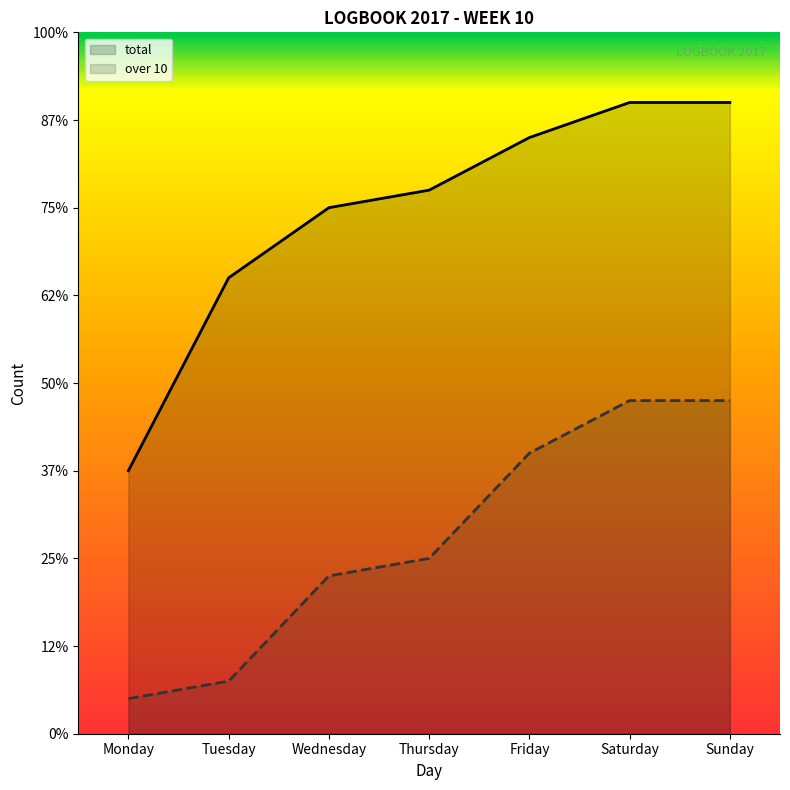

Rank the categories by over 10 value from highest to lowest.

Saturday, Sunday, Friday, Thursday, Wednesday, Tuesday, Monday